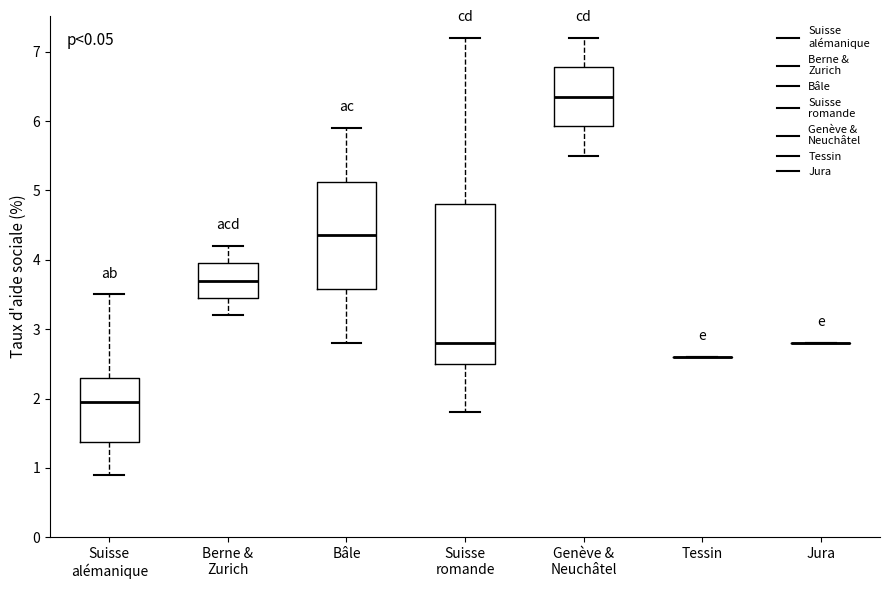

Comparing the boxes themselves (not the whiskers), which one is the tallest?

Suisse romande